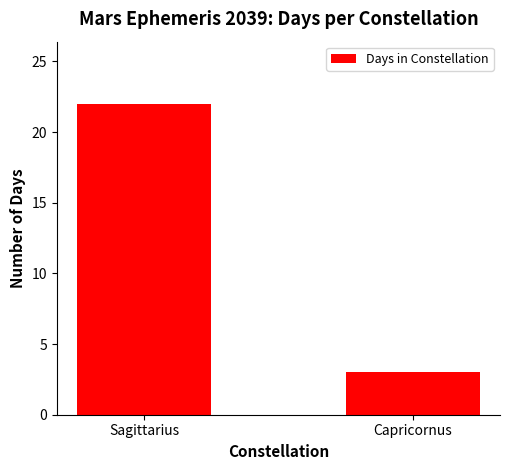

Reading left to right, transcribe all the data shown in this chart.

Sagittarius=22	Capricornus=3